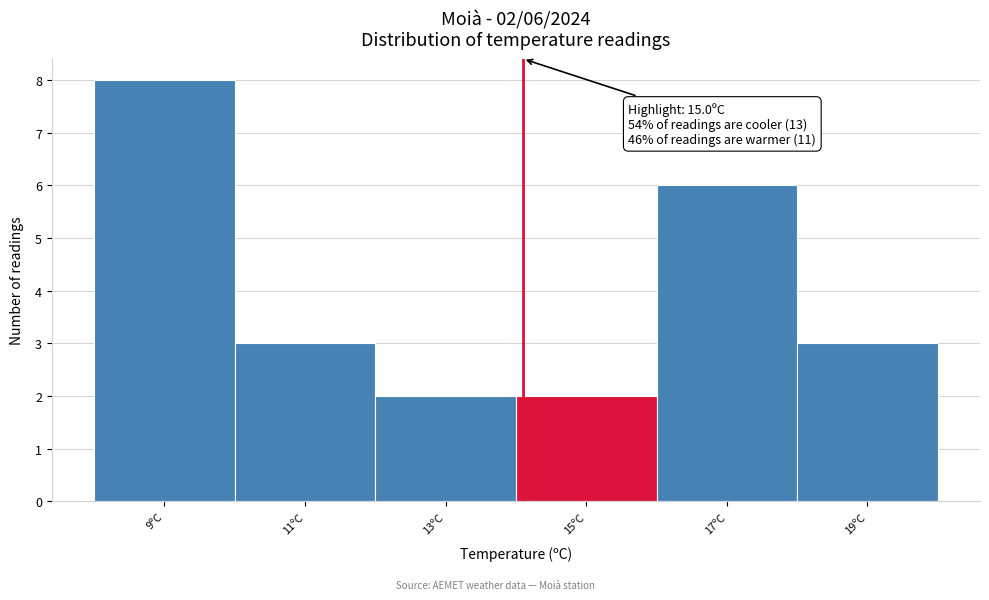

Reading right to left, extract all data points from this chart.

19ºC=3	17ºC=6	15ºC=2	13ºC=2	11ºC=3	9ºC=8